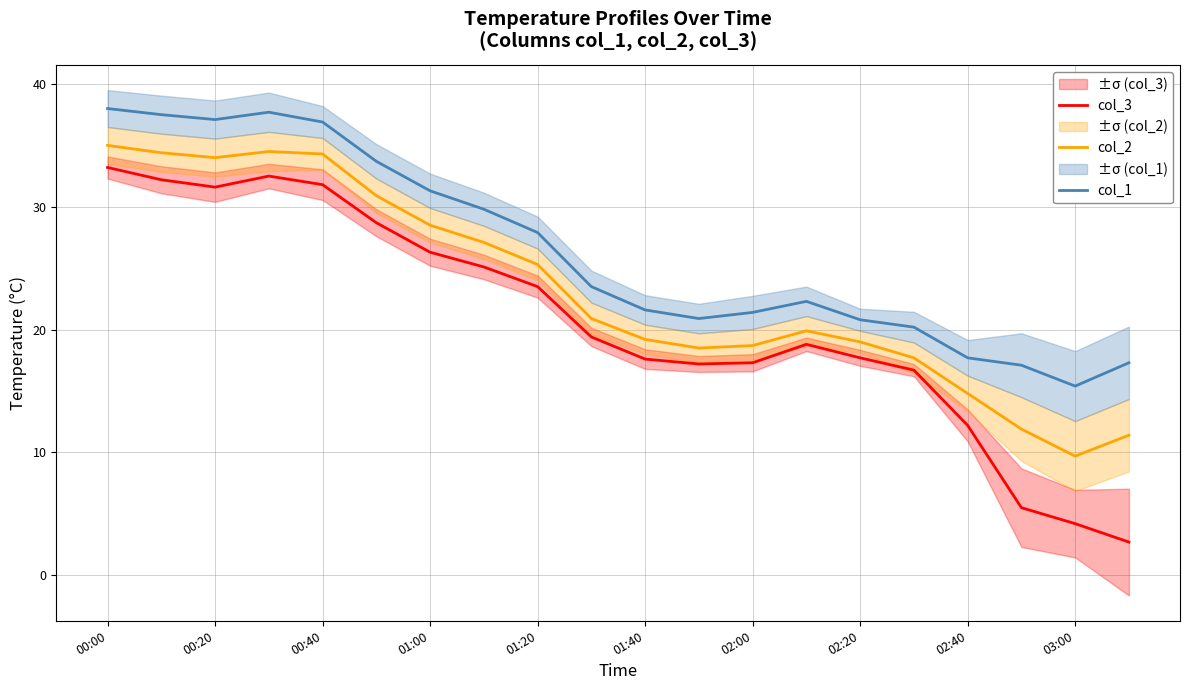

In col_2, how many points are higher than both neighbors (excluding endpoints)?

2